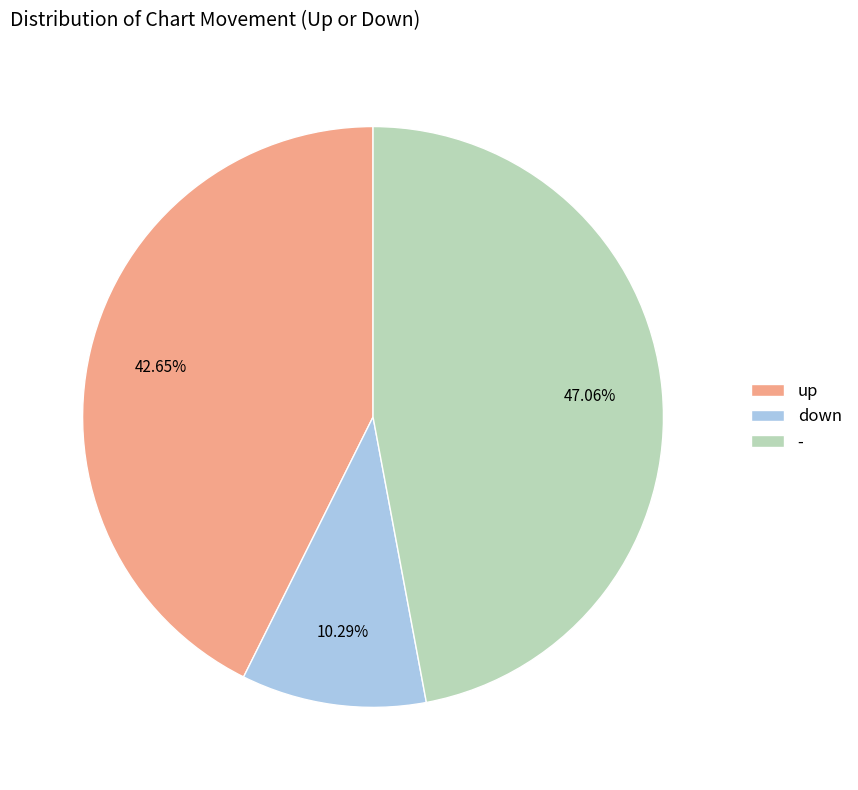

Does up represent more than half of the total?

No